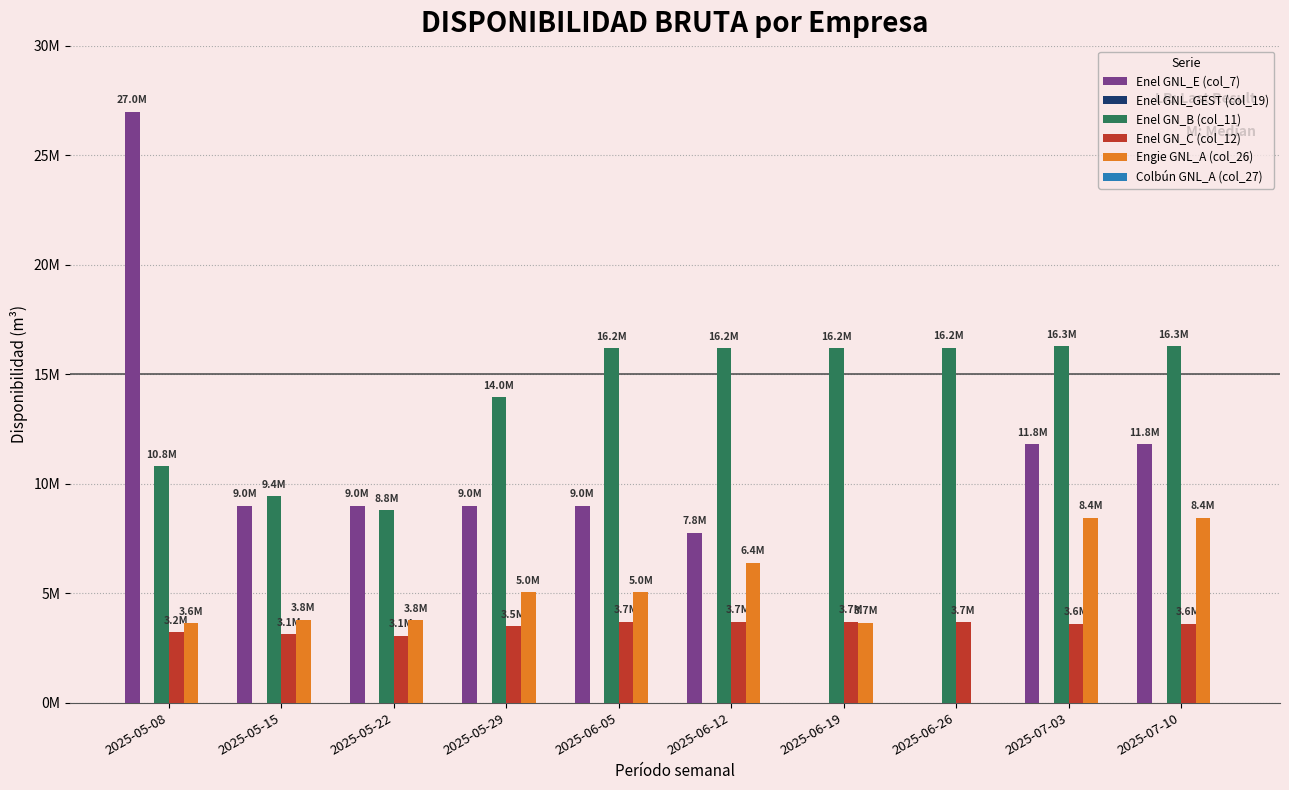

What is the value of the Enel GN_B (col_11) bar at the 7th from the left?

16183906.7